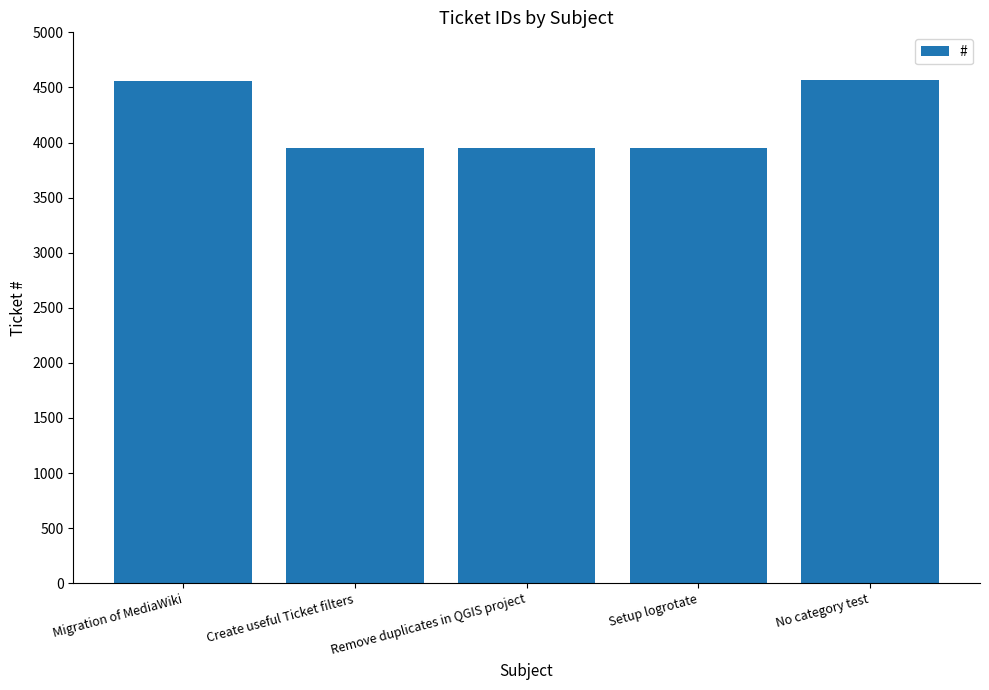

What is the difference between the second highest and second lowest values?

604